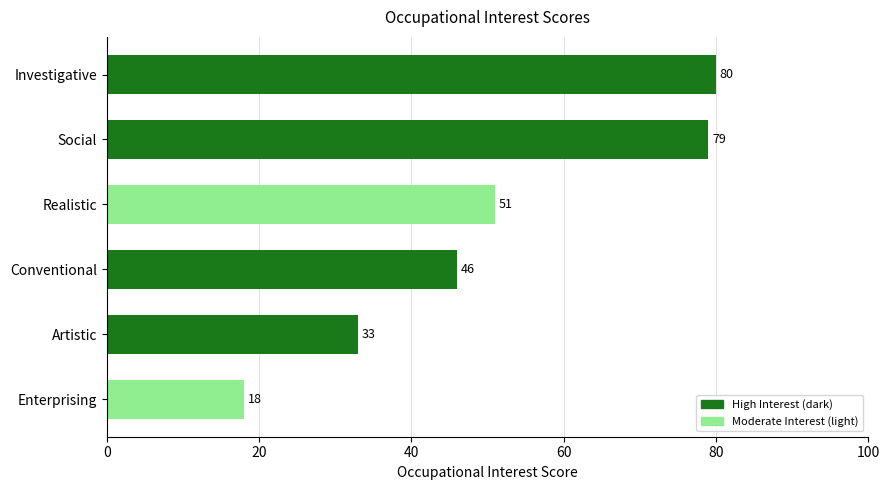

What is the difference between the maximum and minimum values?

62